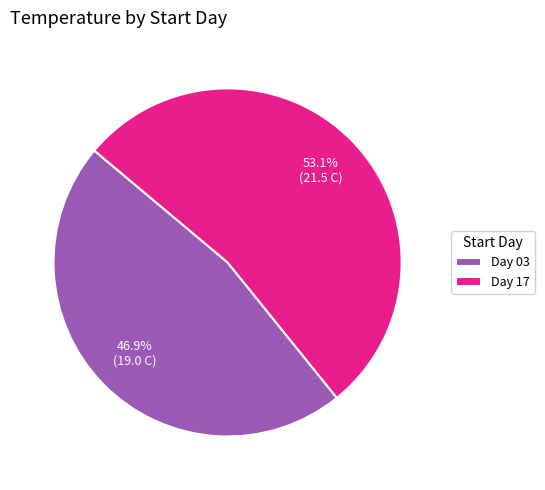

What is the largest slice in the pie chart?

Day 17